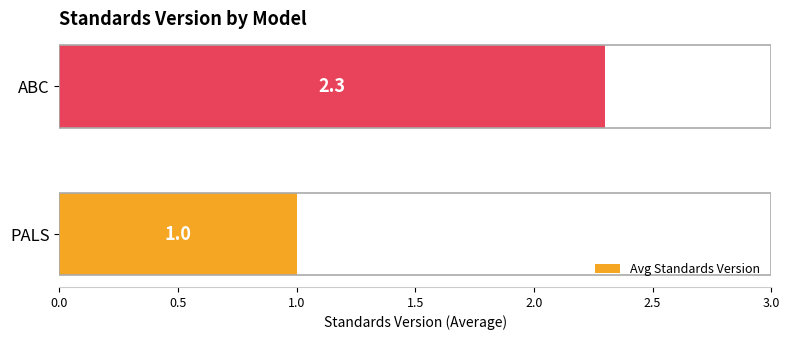

What is the smallest value displayed?

1.0